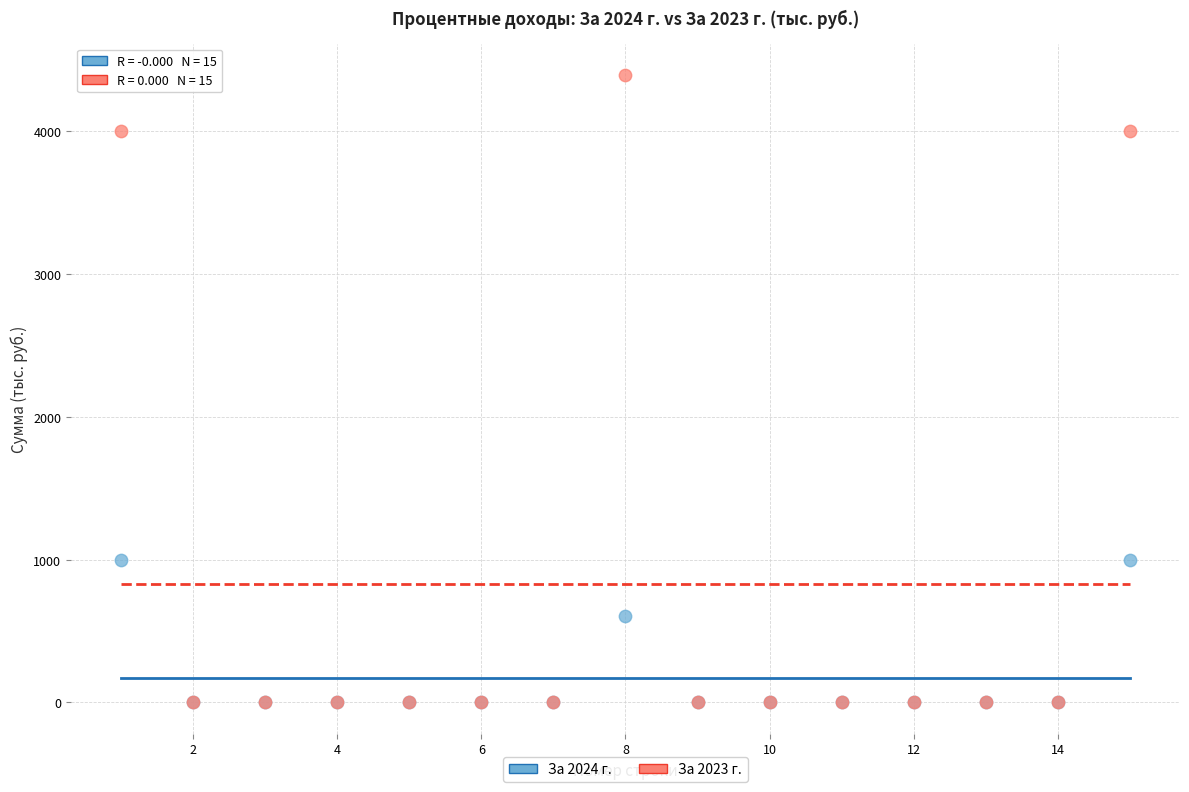

Which series reaches the maximum Y coordinate?

За 2023 г.